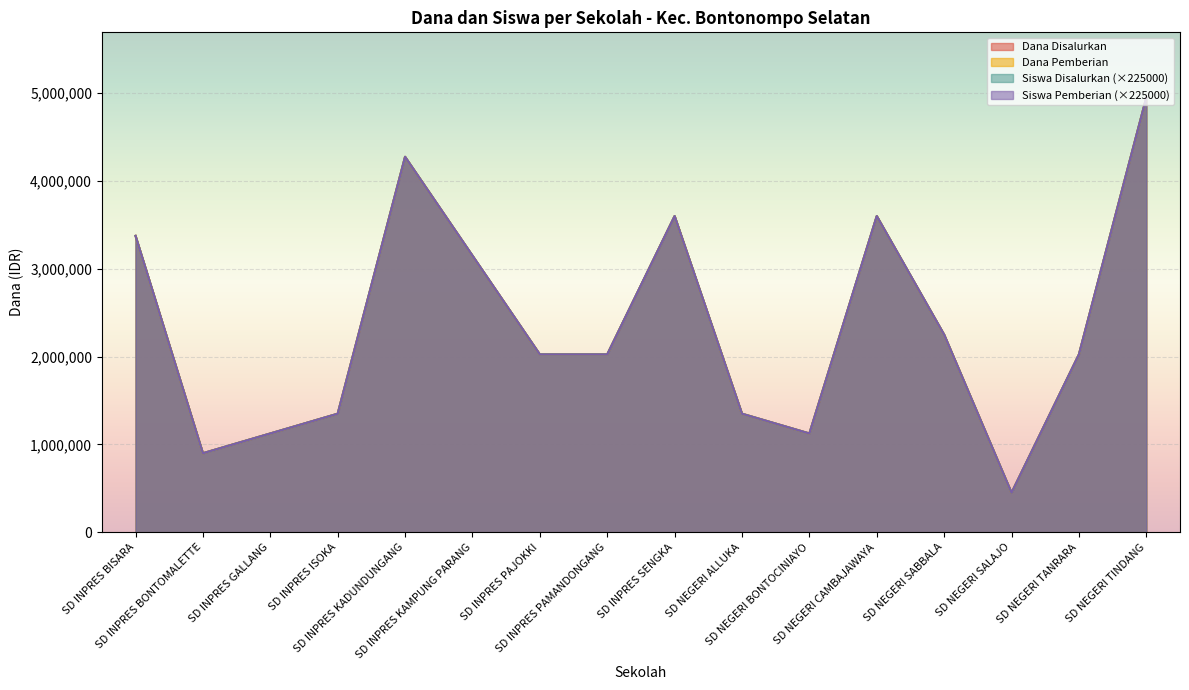

At which category does Siswa Disalurkan reach its first local peak?

SD INPRES KADUNDUNGANG